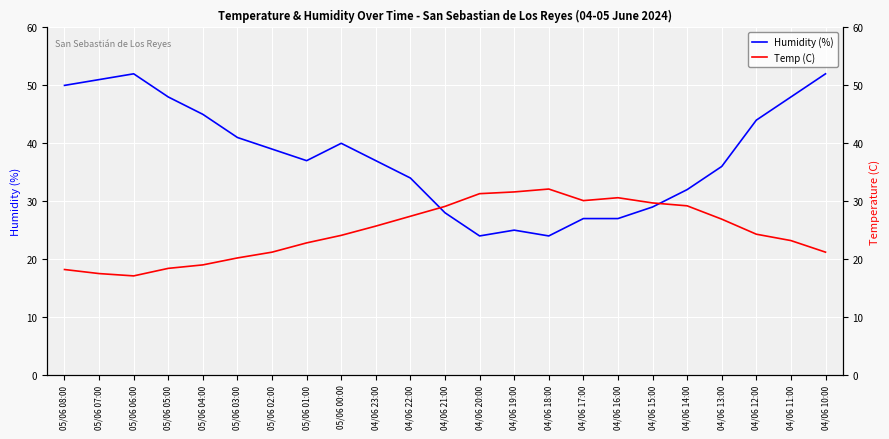

What is the greatest value displayed?

52.0